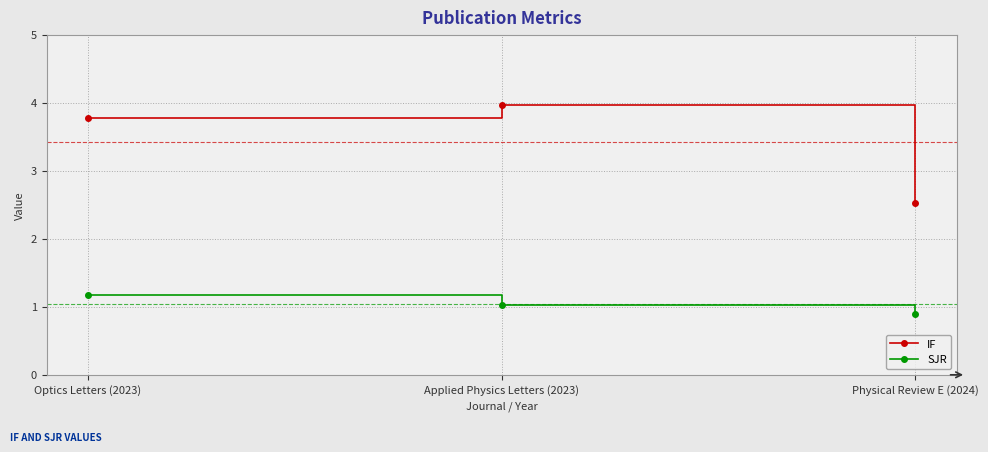

How many lines are shown in the chart?

2